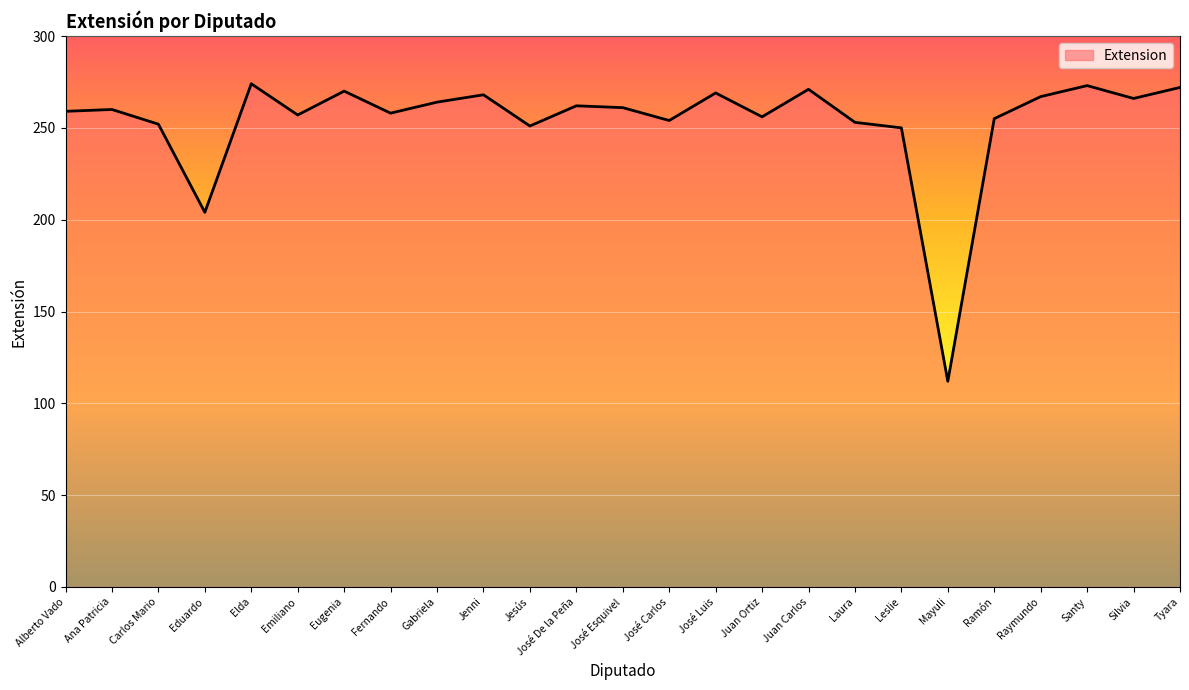

What position from the right is Juan Carlos?

9